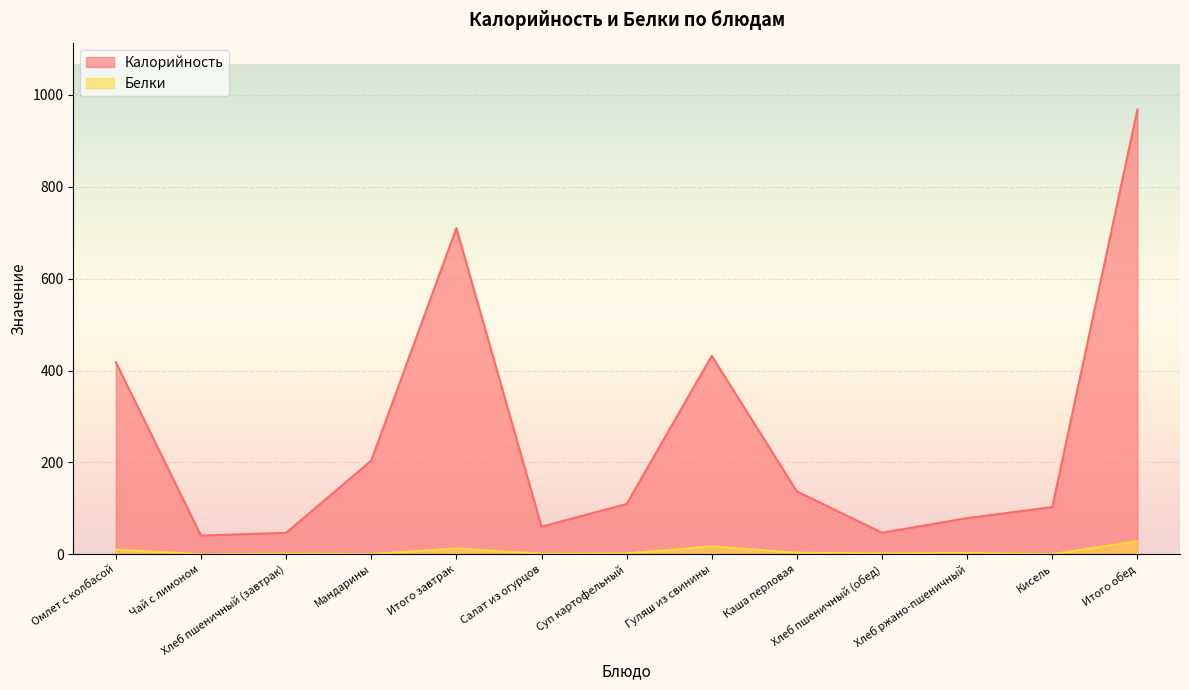

What is the label of the 3rd point from the right?

Хлеб ржано-пшеничный